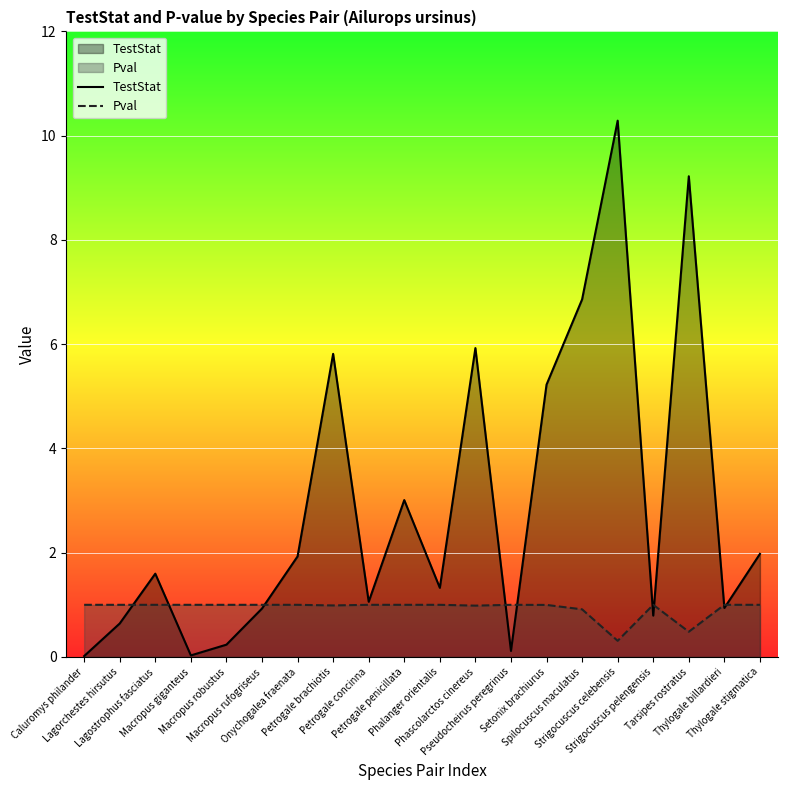

At how many categories does at least one series exceed 5?

6